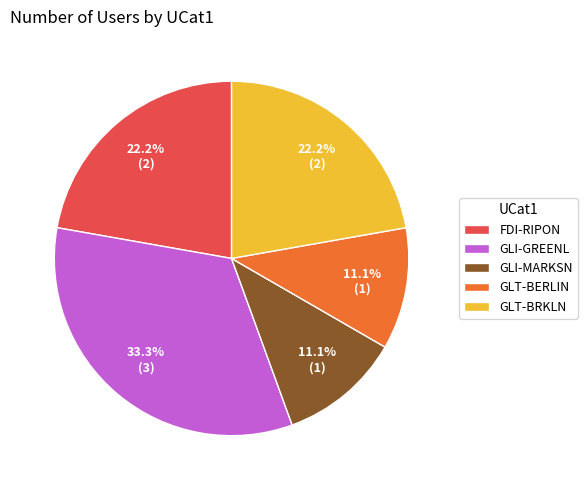

Is GLT-BERLIN the majority of the pie?

No